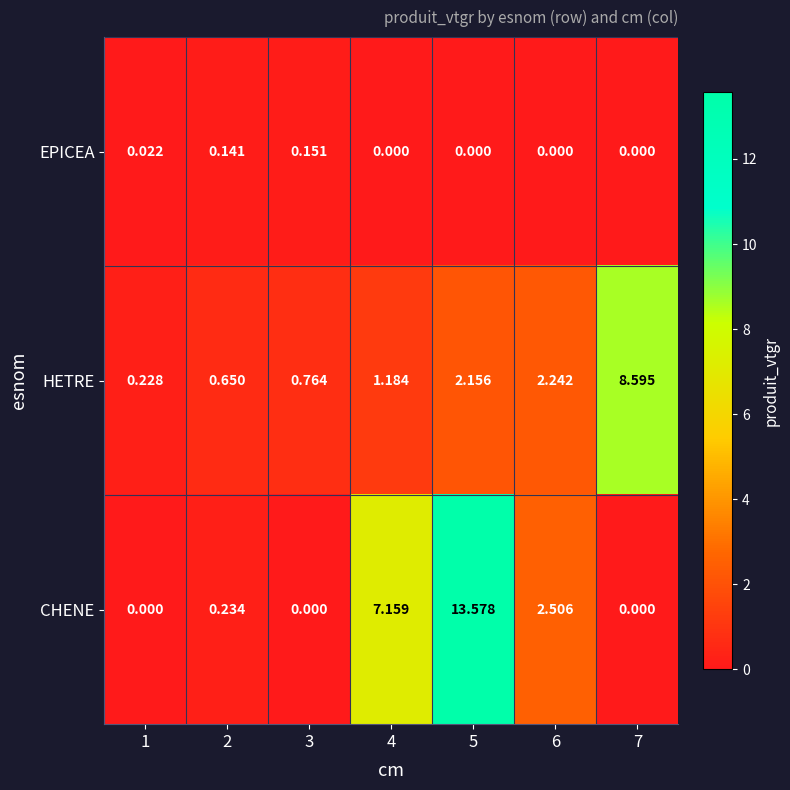

Which series has the widest spread of values?

CHENE